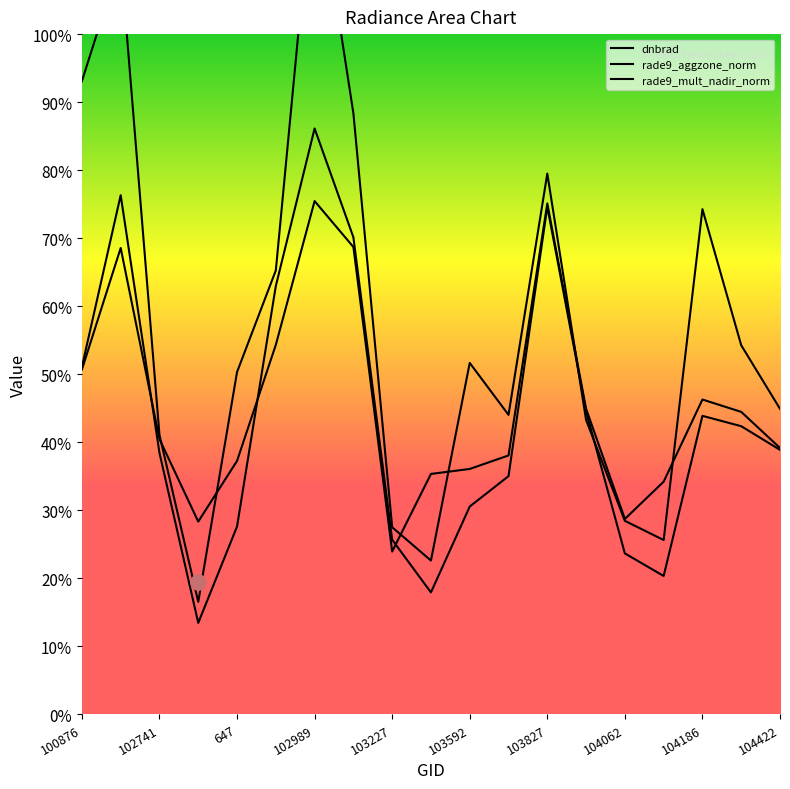

Which series has the largest Y range (max minus min)?

dnbrad